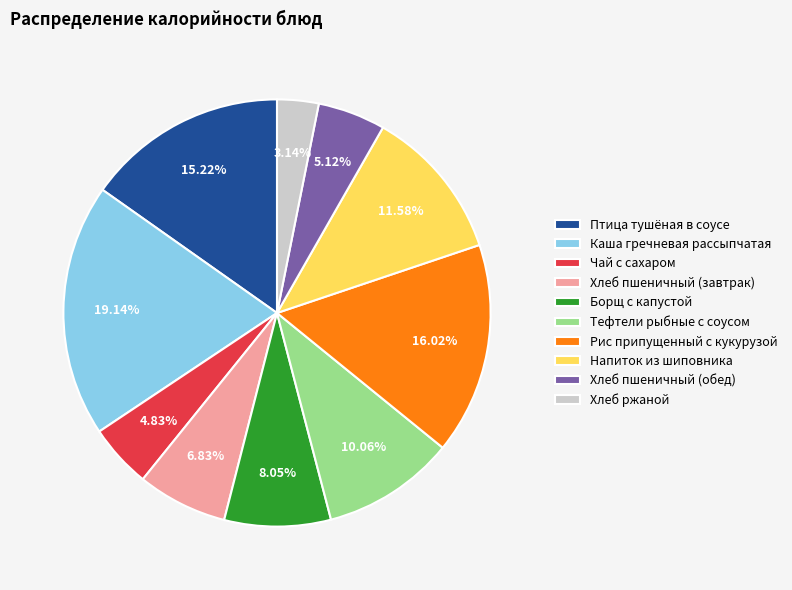

To the nearest percent, what portion does Хлеб пшеничный (завтрак) represent?

7%